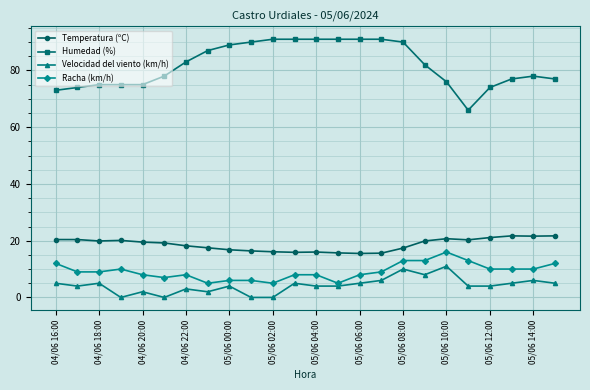

Is this an area chart (filled region under the line)?

No